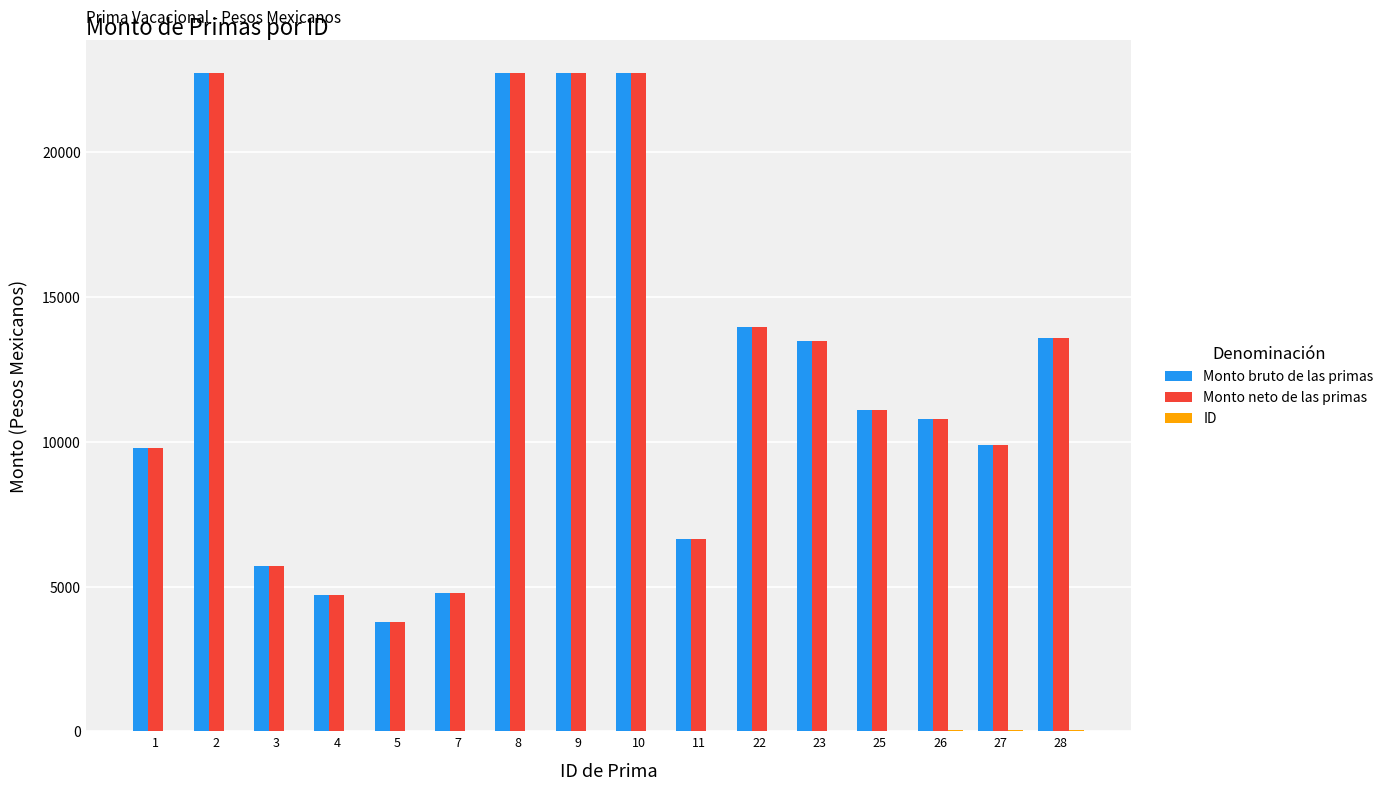

The value of Monto neto de las primas at 4 is 6560.1. True or false?

False